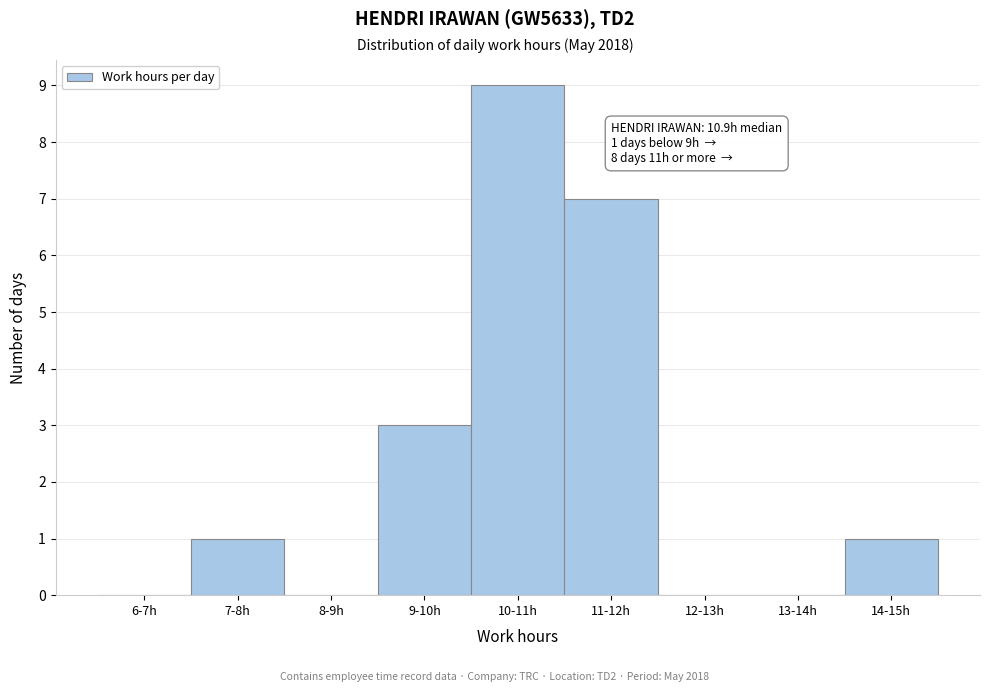

Reading right to left, list all the values displayed in this chart.

14-15h=1	13-14h=0	12-13h=0	11-12h=7	10-11h=9	9-10h=3	8-9h=0	7-8h=1	6-7h=0